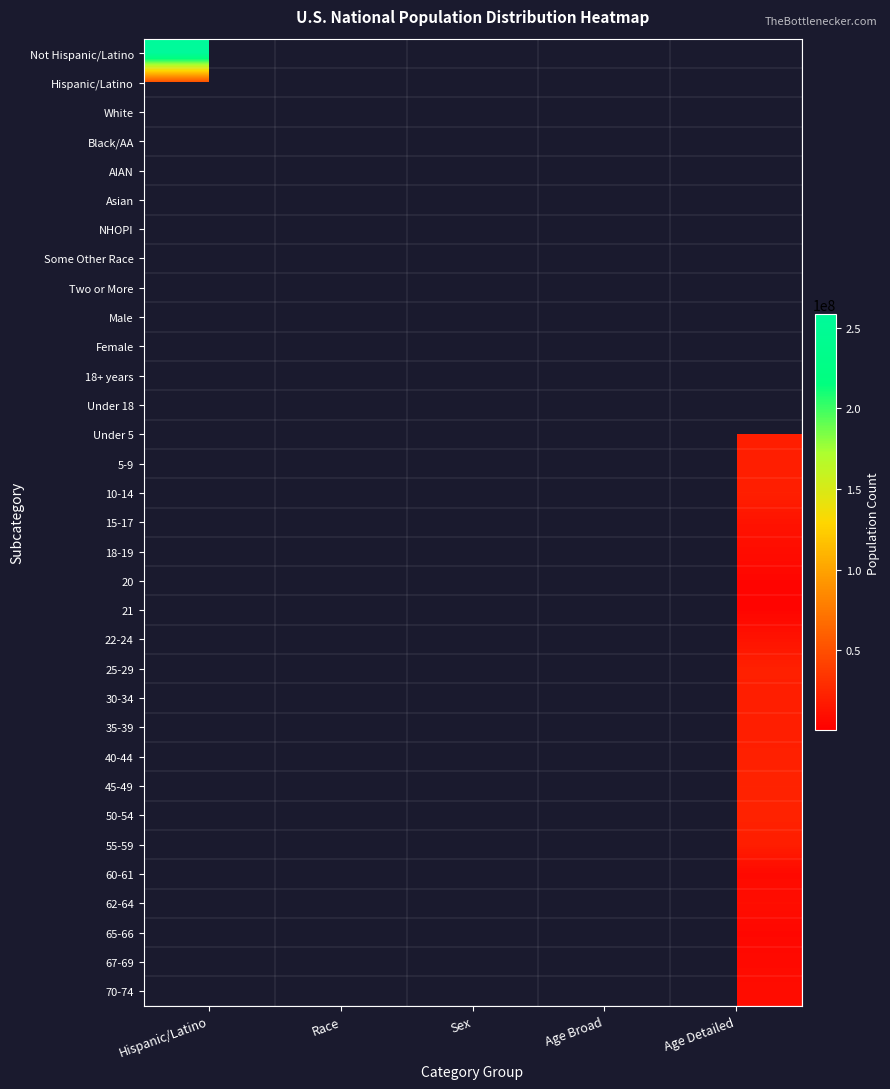

Reading left to right, list all the values displayed in this chart.

Not Hispanic/Latino: Hispanic/Latino=258267944	Race=0	Sex=0	Age Broad=0	Age Detailed=0
Hispanic/Latino: Hispanic/Latino=50477594	Race=0	Sex=0	Age Broad=0	Age Detailed=0
White: Hispanic/Latino=0	Race=223553265	Sex=0	Age Broad=0	Age Detailed=0
Black/AA: Hispanic/Latino=0	Race=38929319	Sex=0	Age Broad=0	Age Detailed=0
AIAN: Hispanic/Latino=0	Race=2932248	Sex=0	Age Broad=0	Age Detailed=0
Asian: Hispanic/Latino=0	Race=14674252	Sex=0	Age Broad=0	Age Detailed=0
NHOPI: Hispanic/Latino=0	Race=540013	Sex=0	Age Broad=0	Age Detailed=0
Some Other Race: Hispanic/Latino=0	Race=19107368	Sex=0	Age Broad=0	Age Detailed=0
Two or More: Hispanic/Latino=0	Race=9009073	Sex=0	Age Broad=0	Age Detailed=0
Male: Hispanic/Latino=0	Race=0	Sex=151781326	Age Broad=0	Age Detailed=0
Female: Hispanic/Latino=0	Race=0	Sex=156964212	Age Broad=0	Age Detailed=0
18+ years: Hispanic/Latino=0	Race=0	Sex=0	Age Broad=234564071	Age Detailed=0
Under 18: Hispanic/Latino=0	Race=0	Sex=0	Age Broad=74181467	Age Detailed=0
Under 5: Hispanic/Latino=0	Race=0	Sex=0	Age Broad=0	Age Detailed=20201362
5-9: Hispanic/Latino=0	Race=0	Sex=0	Age Broad=0	Age Detailed=20348657
10-14: Hispanic/Latino=0	Race=0	Sex=0	Age Broad=0	Age Detailed=20677194
15-17: Hispanic/Latino=0	Race=0	Sex=0	Age Broad=0	Age Detailed=12954254
18-19: Hispanic/Latino=0	Race=0	Sex=0	Age Broad=0	Age Detailed=9086089
20: Hispanic/Latino=0	Race=0	Sex=0	Age Broad=0	Age Detailed=4519129
21: Hispanic/Latino=0	Race=0	Sex=0	Age Broad=0	Age Detailed=4354294
22-24: Hispanic/Latino=0	Race=0	Sex=0	Age Broad=0	Age Detailed=12712576
25-29: Hispanic/Latino=0	Race=0	Sex=0	Age Broad=0	Age Detailed=21101849
30-34: Hispanic/Latino=0	Race=0	Sex=0	Age Broad=0	Age Detailed=19962099
35-39: Hispanic/Latino=0	Race=0	Sex=0	Age Broad=0	Age Detailed=20179642
40-44: Hispanic/Latino=0	Race=0	Sex=0	Age Broad=0	Age Detailed=20890964
45-49: Hispanic/Latino=0	Race=0	Sex=0	Age Broad=0	Age Detailed=22708591
50-54: Hispanic/Latino=0	Race=0	Sex=0	Age Broad=0	Age Detailed=22298125
55-59: Hispanic/Latino=0	Race=0	Sex=0	Age Broad=0	Age Detailed=19664805
60-61: Hispanic/Latino=0	Race=0	Sex=0	Age Broad=0	Age Detailed=7113727
62-64: Hispanic/Latino=0	Race=0	Sex=0	Age Broad=0	Age Detailed=9704197
65-66: Hispanic/Latino=0	Race=0	Sex=0	Age Broad=0	Age Detailed=5319902
67-69: Hispanic/Latino=0	Race=0	Sex=0	Age Broad=0	Age Detailed=7115361
70-74: Hispanic/Latino=0	Race=0	Sex=0	Age Broad=0	Age Detailed=9278166